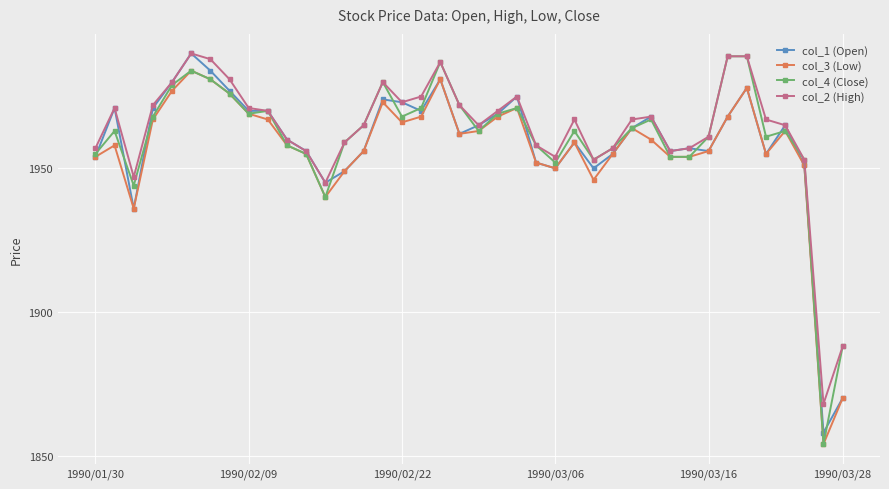

At how many categories does at least one series exceed 1916?

38